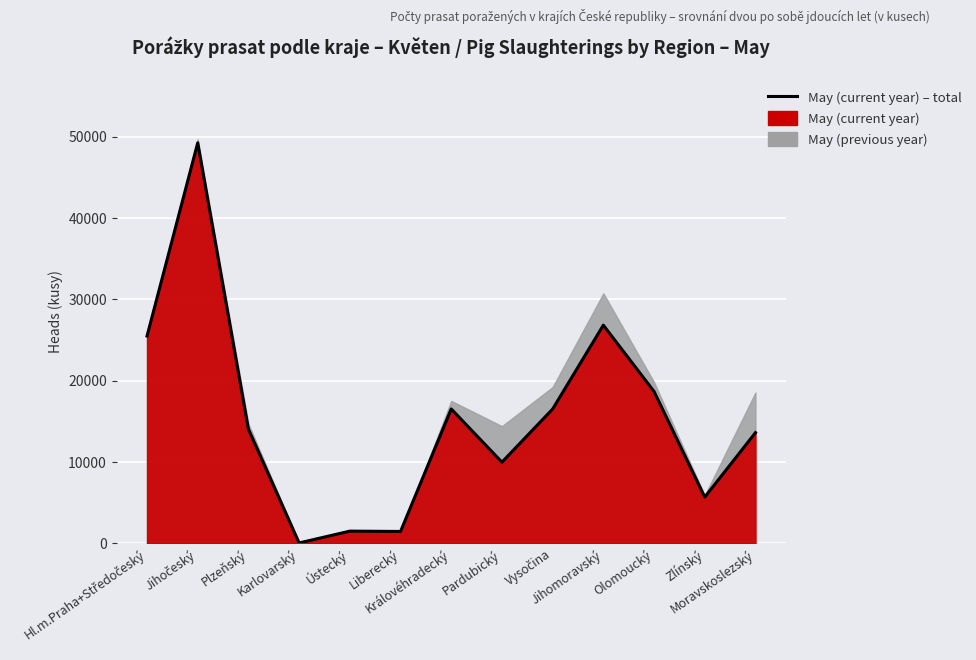

Between Zlínský and Liberecký, which is larger?

Zlínský